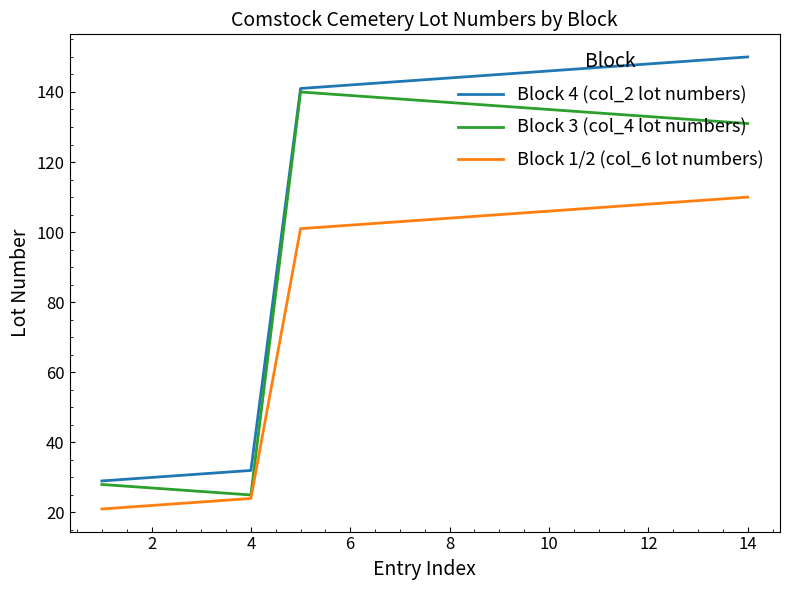

True or false: Block 1/2 (col_6 lot numbers) and Block 4 (col_2 lot numbers) cross at least once.

False